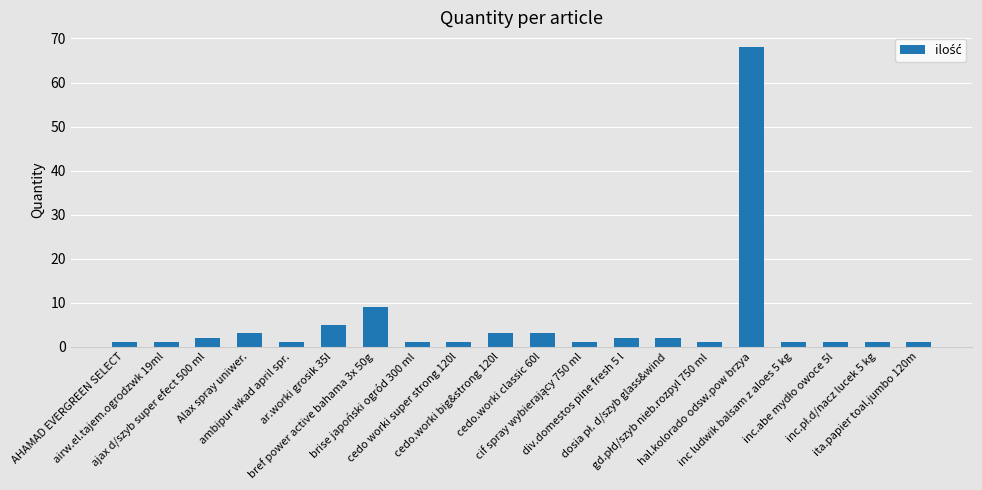

What is the greatest value displayed?

68